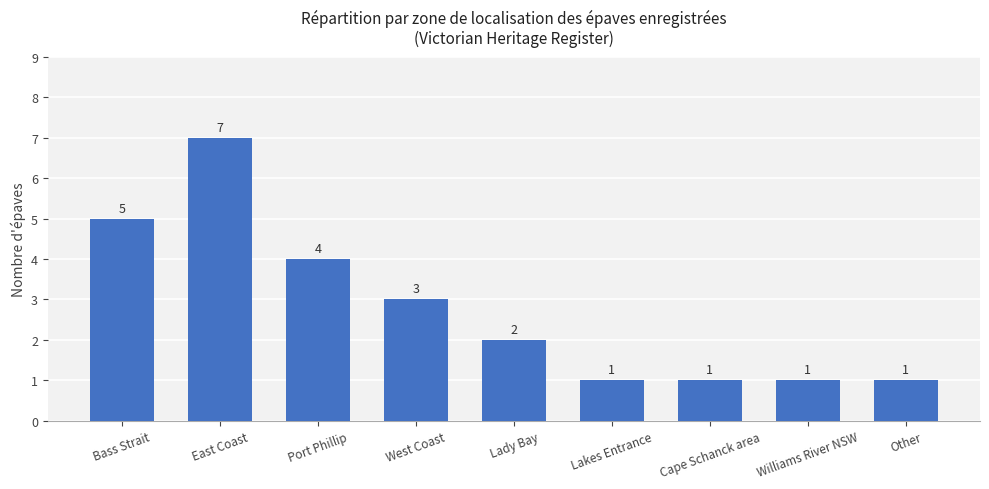

Reading right to left, transcribe all the data shown in this chart.

Other=1	Williams River NSW=1	Cape Schanck area=1	Lakes Entrance=1	Lady Bay=2	West Coast=3	Port Phillip=4	East Coast=7	Bass Strait=5